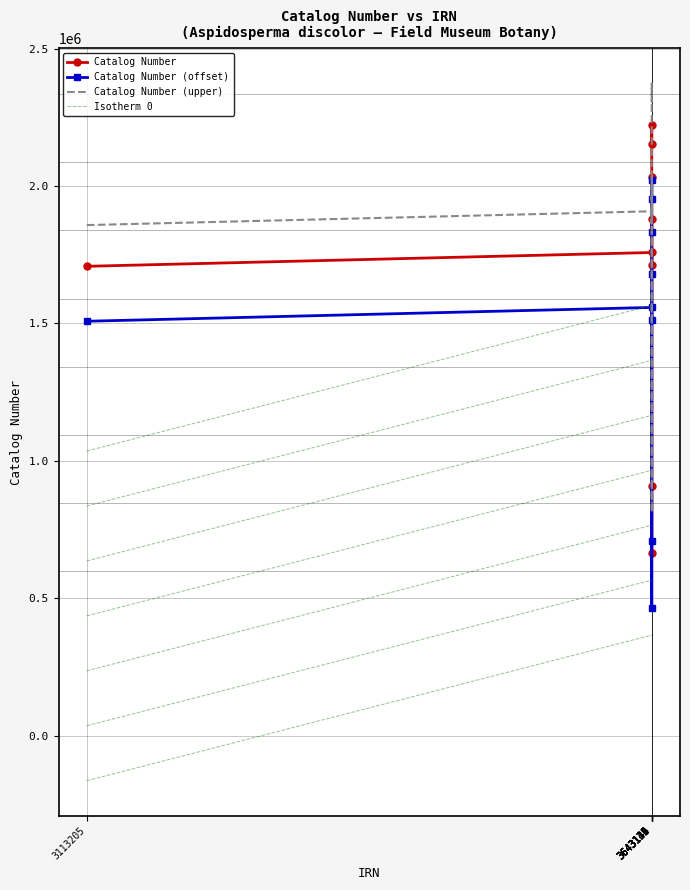

Which series has the largest total across all categories?

Catalog Number (upper)